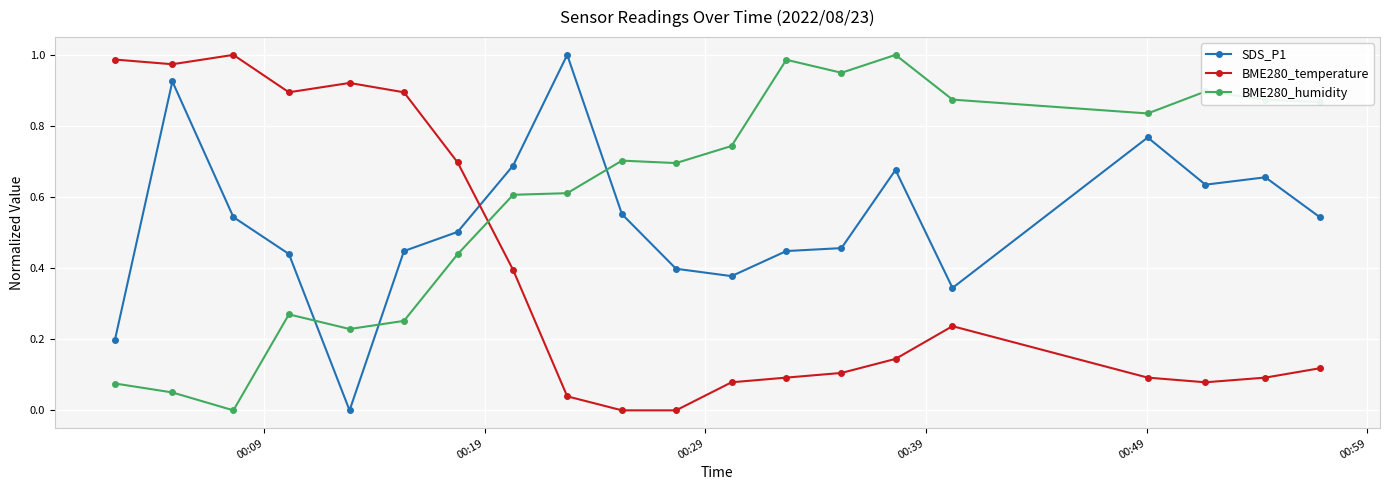

What is the sum of all SDS_P1 values?

10.6